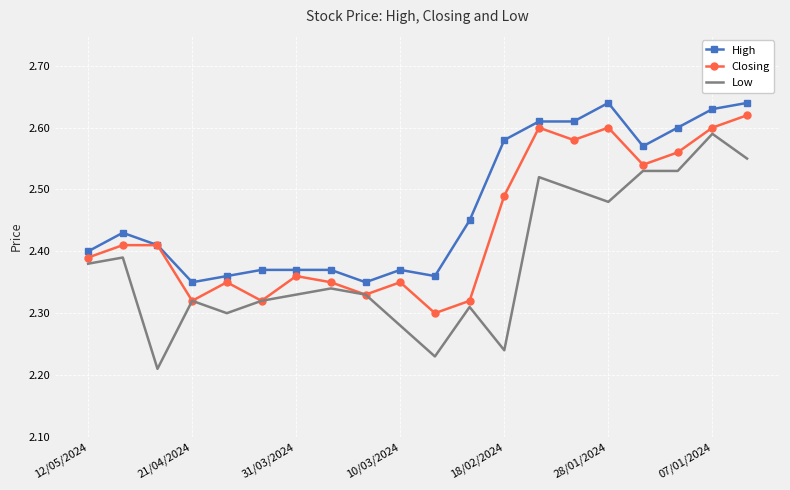

True or false: Low and High intersect in this chart.

False